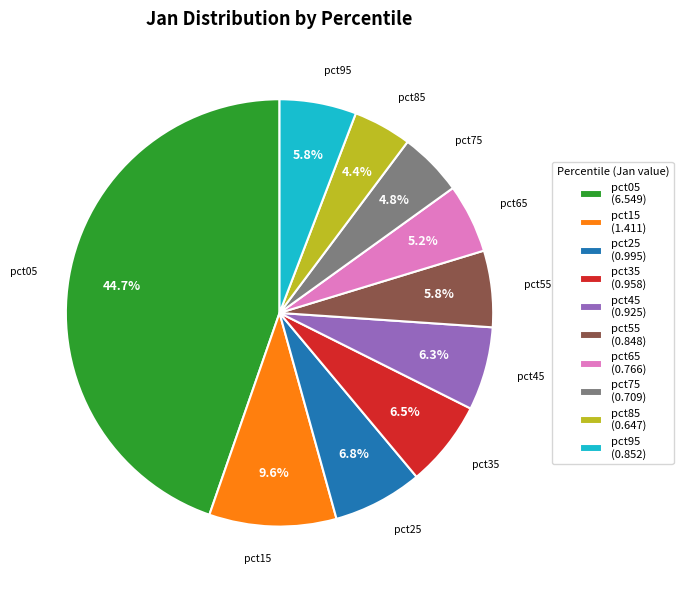

Does pct65 account for over 50% of the chart?

No